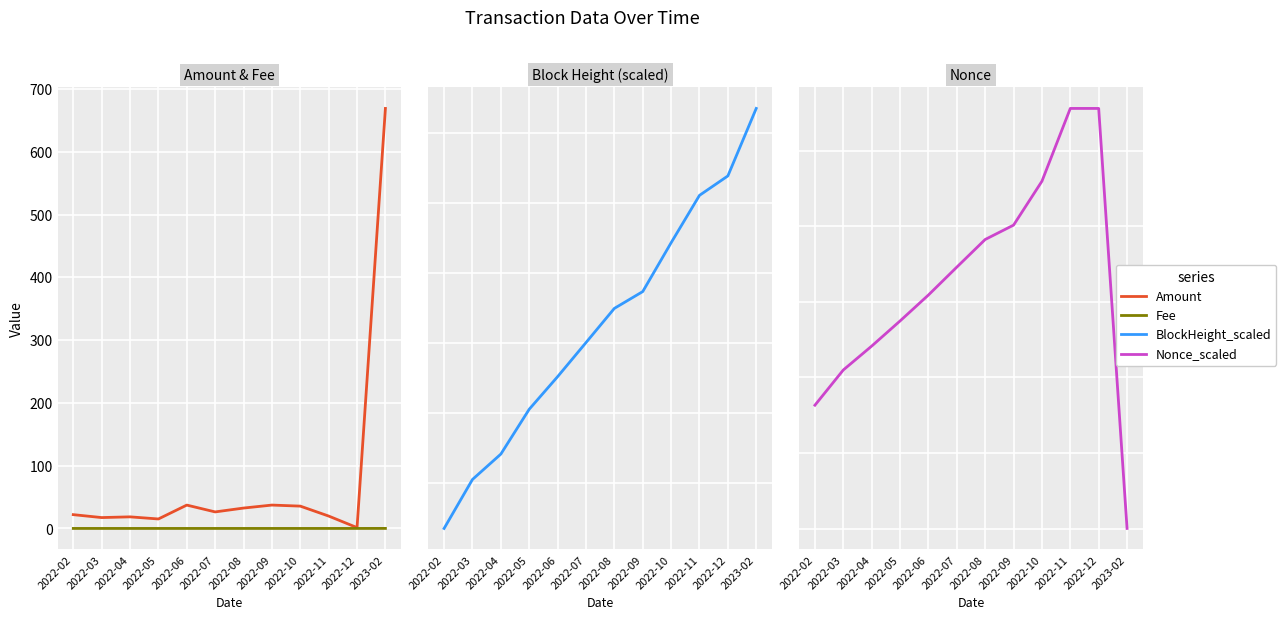

The Nonce_scaled series shows 27782.0 at 2022-12. True or false?

True